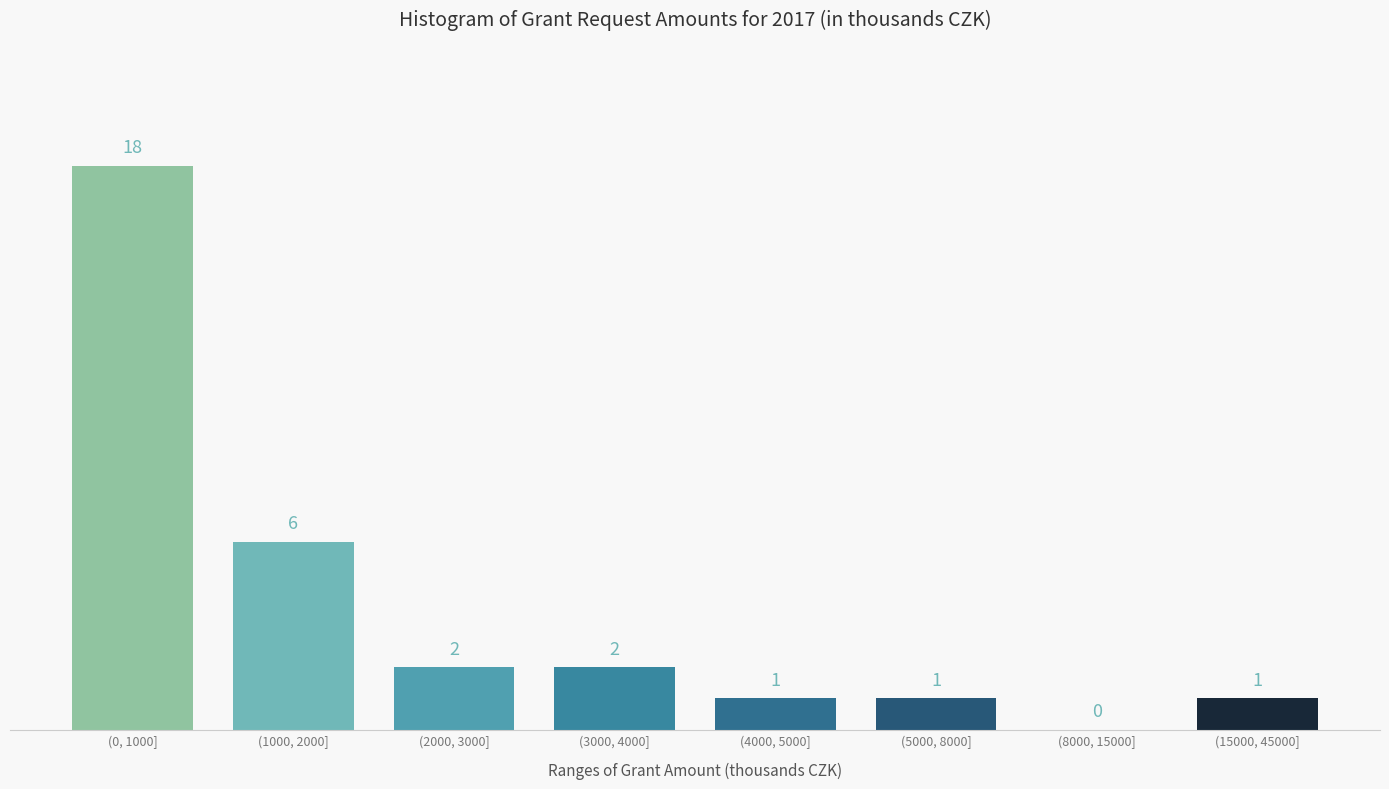

Reading left to right, transcribe all the data shown in this chart.

(0, 1000]=18	(1000, 2000]=6	(2000, 3000]=2	(3000, 4000]=2	(4000, 5000]=1	(5000, 8000]=1	(8000, 15000]=0	(15000, 45000]=1